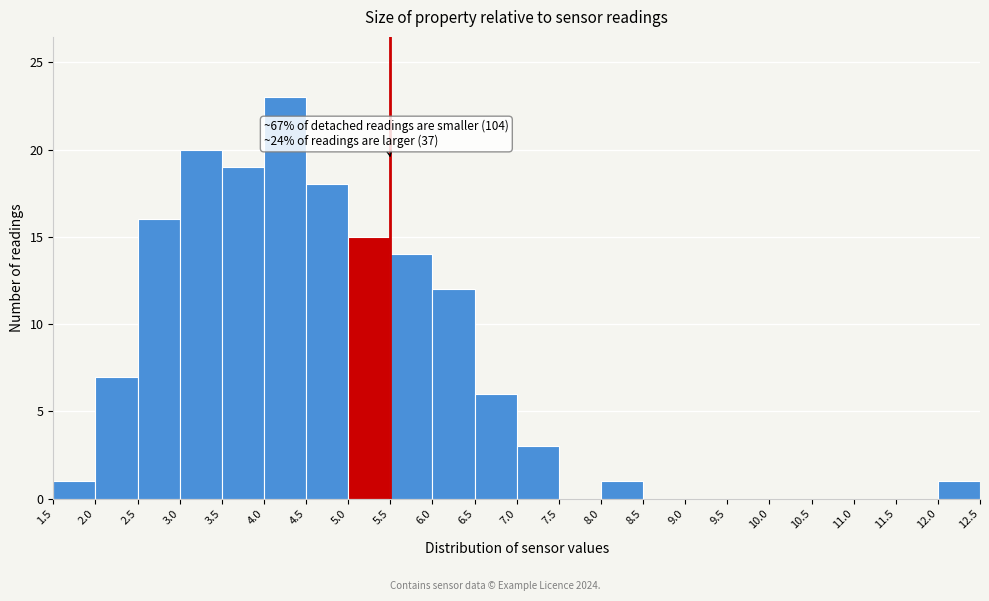

Which range on the x-axis has the tallest bar?

4.0 to 4.5